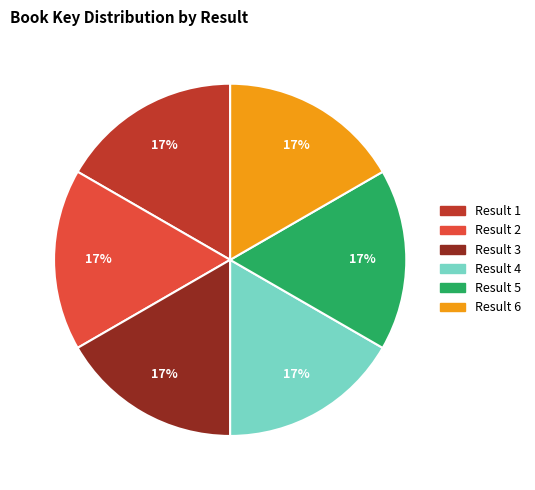

To the nearest percent, what is the average slice percentage?

17%